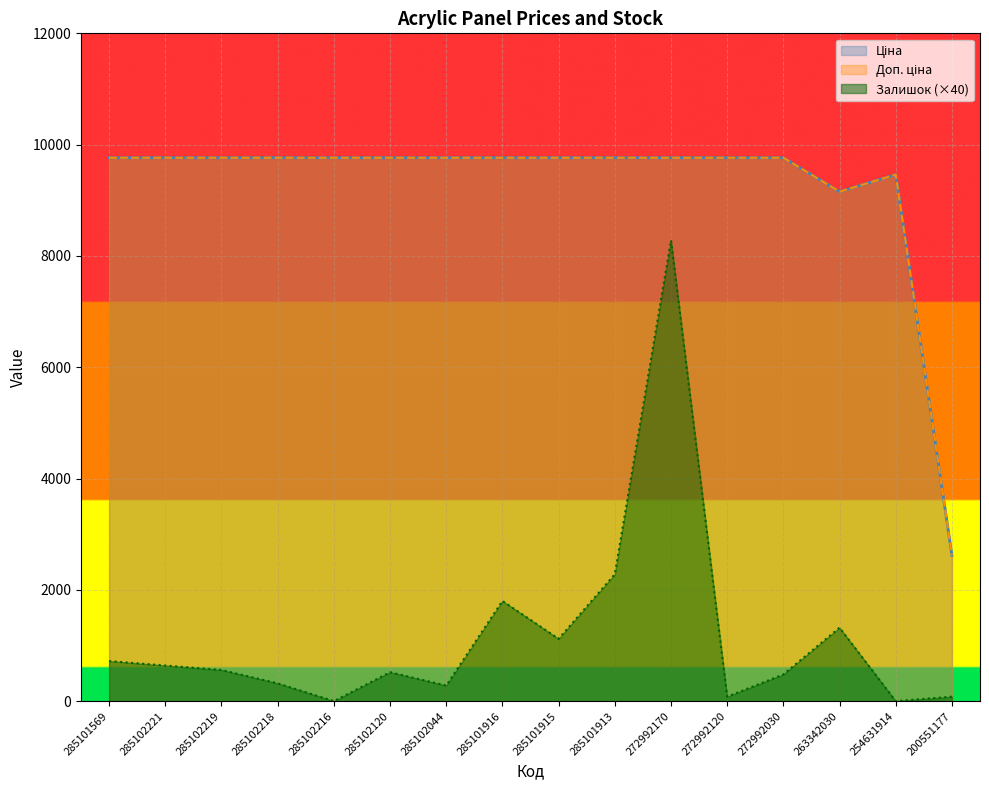

What is the difference between the maximum and minimum values in the Ціна series?

7143.1